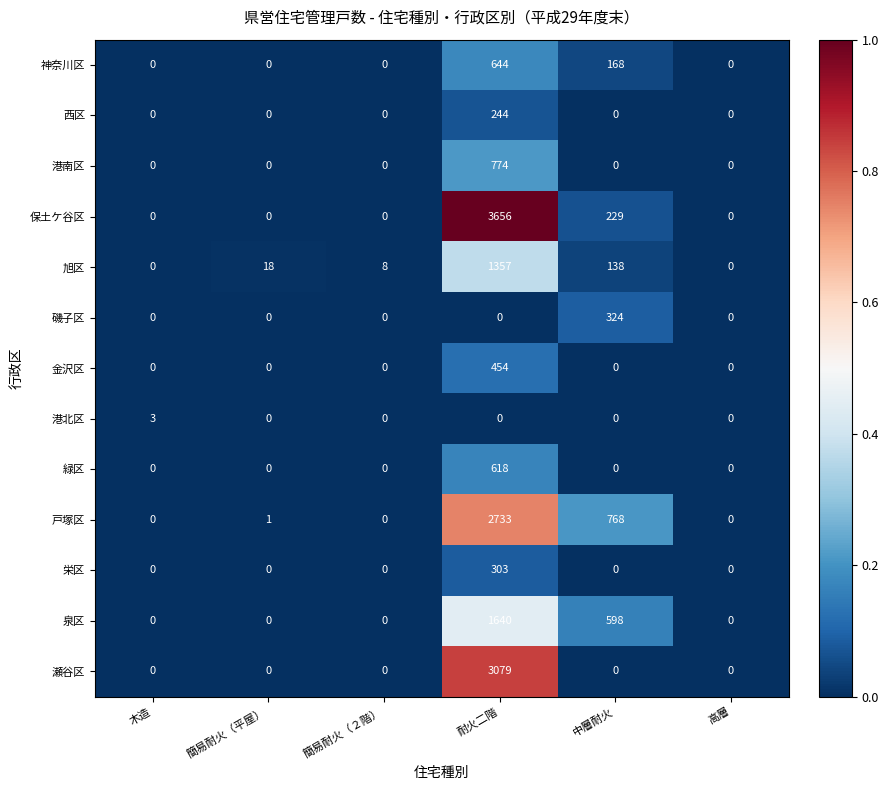

What is the average value of the 西区 series?

41